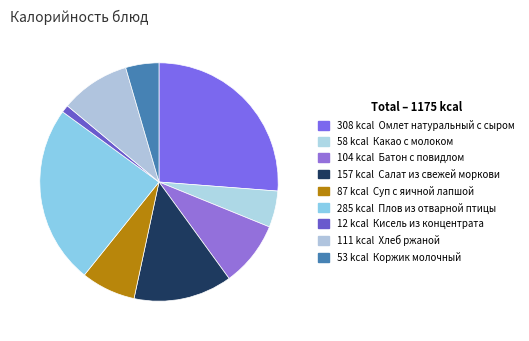

Count the number of slices in the pie.

9